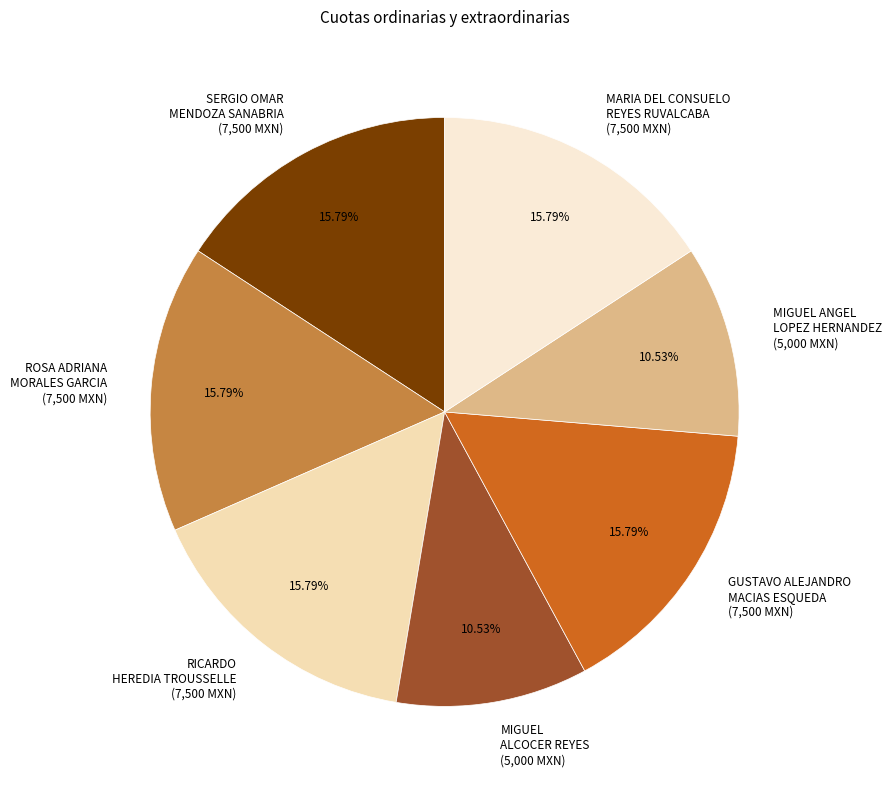

What percentage is the SERGIO OMAR MENDOZA SANABRIA slice, to the nearest percent?

16%